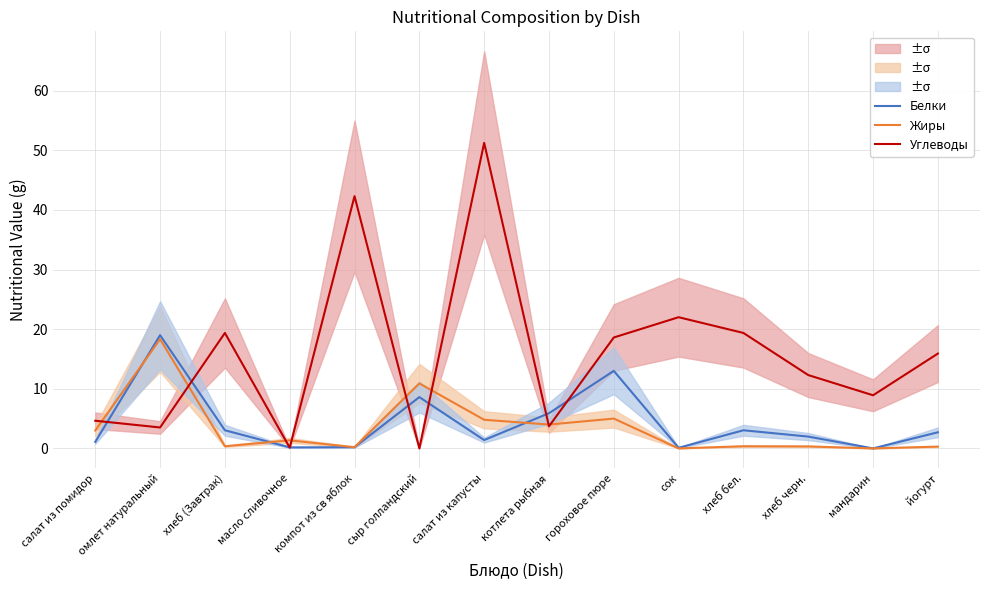

Reading right to left, list all the values displayed in this chart.

Белки: йогурт=2.7	мандарин=0.0	хлеб черн.=2.0	хлеб бел.=3.0	сок=0.1	гороховое пюре=13.0	котлета рыбная=5.9	салат из капусты=1.4	сыр голландский=8.6	компот из св яблок=0.2	масло сливочное=0.2	хлеб (Завтрак)=3.0	омлет натуральный=19.0	салат из помидор=1.1
Жиры: йогурт=0.3	мандарин=0.0	хлеб черн.=0.3	хлеб бел.=0.4	сок=0.0	гороховое пюре=5.0	котлета рыбная=4.0	салат из капусты=4.8	сыр голландский=10.9	компот из св яблок=0.2	масло сливочное=1.4	хлеб (Завтрак)=0.4	омлет натуральный=18.3	салат из помидор=3.0
Углеводы: йогурт=15.9	мандарин=8.9	хлеб черн.=12.3	хлеб бел.=19.4	сок=22.0	гороховое пюре=18.6	котлета рыбная=3.7	салат из капусты=51.2	сыр голландский=0.0	компот из св яблок=42.3	масло сливочное=0.1	хлеб (Завтрак)=19.4	омлет натуральный=3.5	салат из помидор=4.6